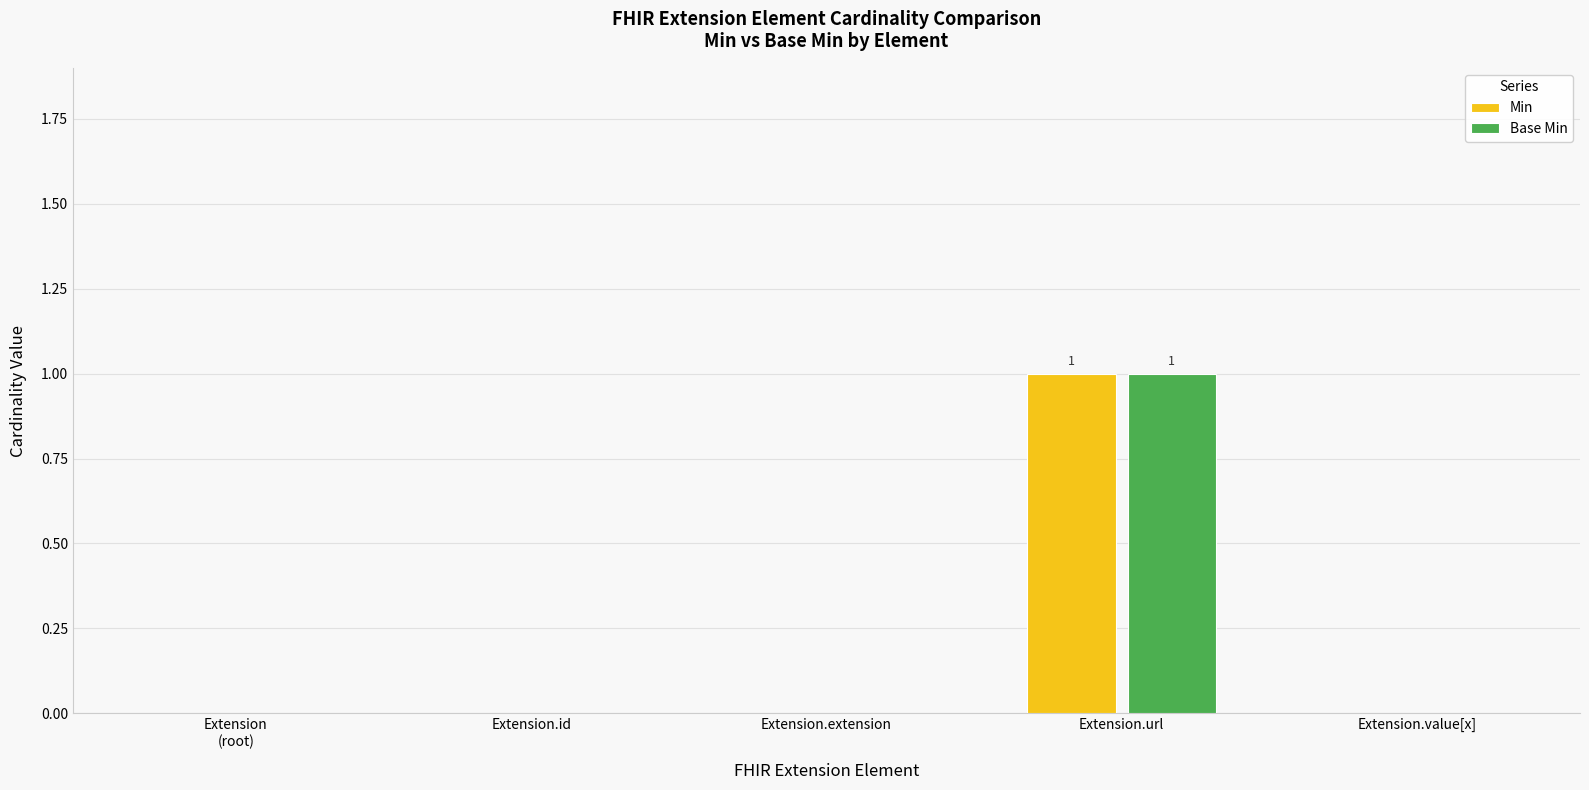

Reading right to left, transcribe all the data shown in this chart.

Min: Extension.value[x]=0	Extension.url=1	Extension.extension=0	Extension.id=0	Extension
(root)=0
Base Min: Extension.value[x]=0	Extension.url=1	Extension.extension=0	Extension.id=0	Extension
(root)=0